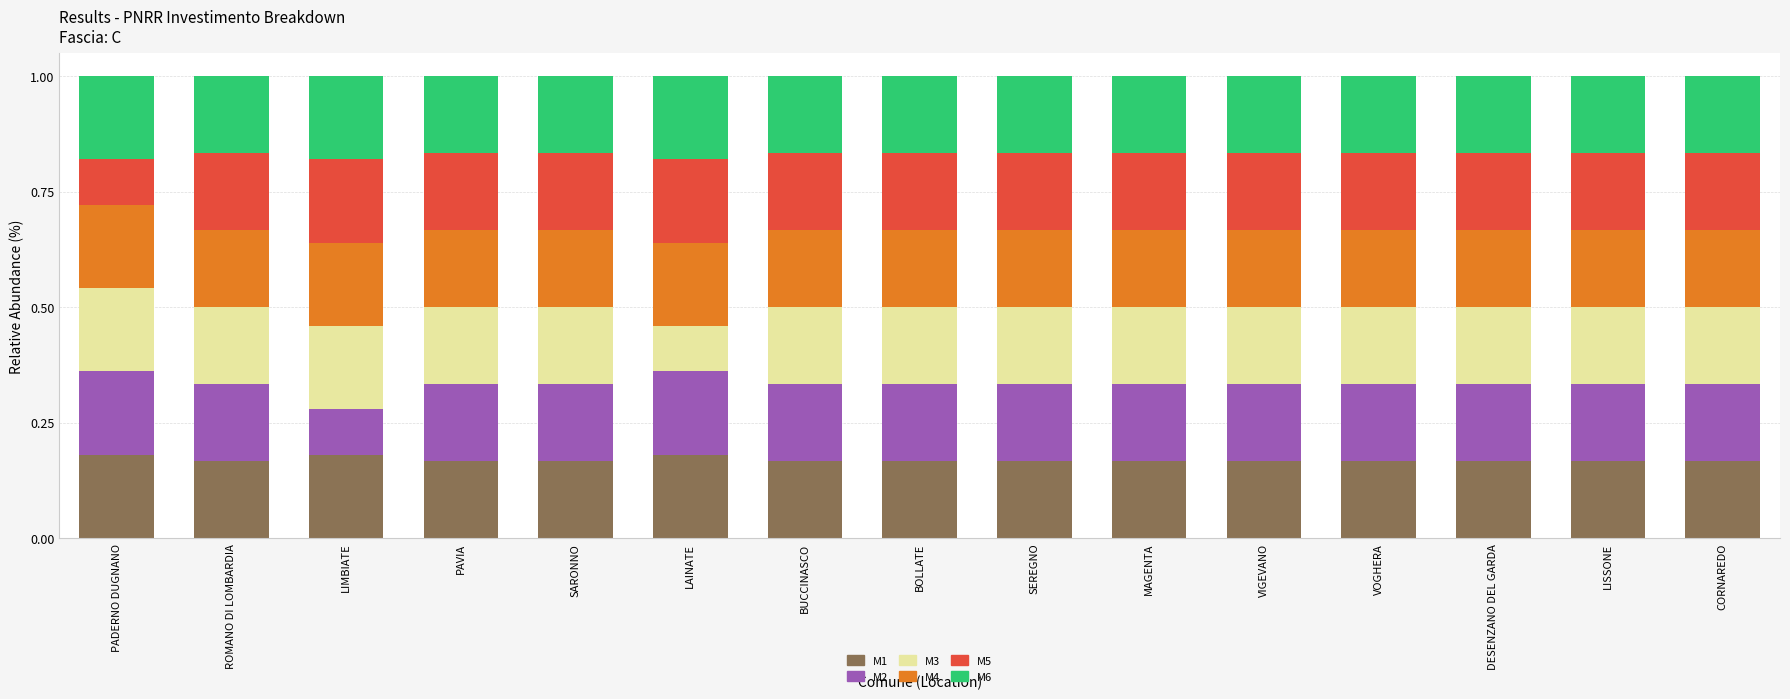

At PAVIA, list the series in order from smallest to largest.

M4, M5, M6, M1, M2, M3